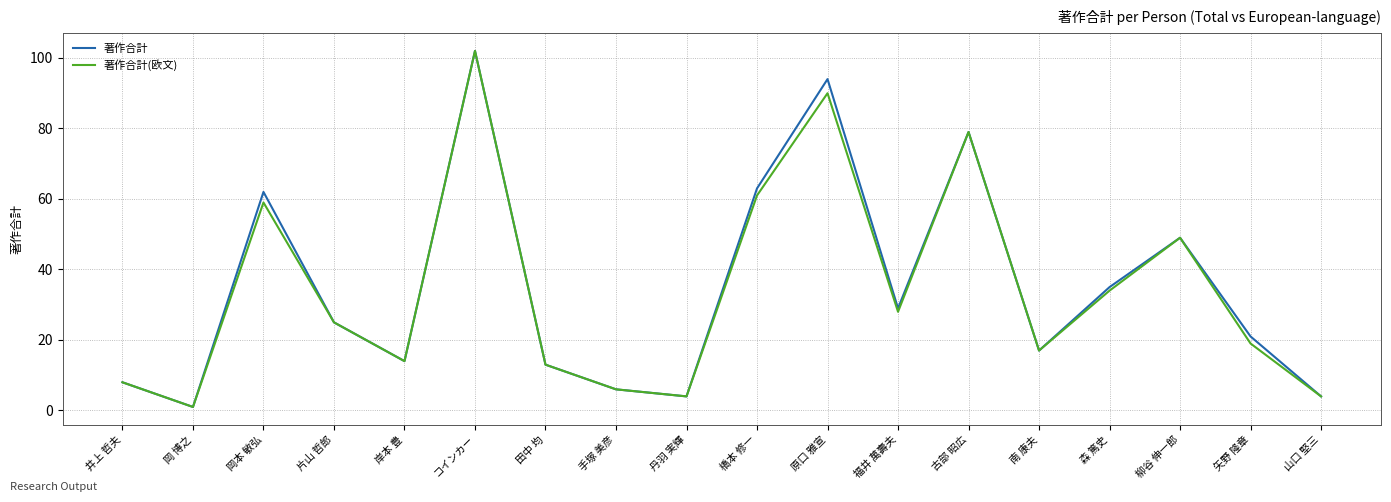

At which label is 著作合計(欧文) closest to 51?

柳谷 伸一郎